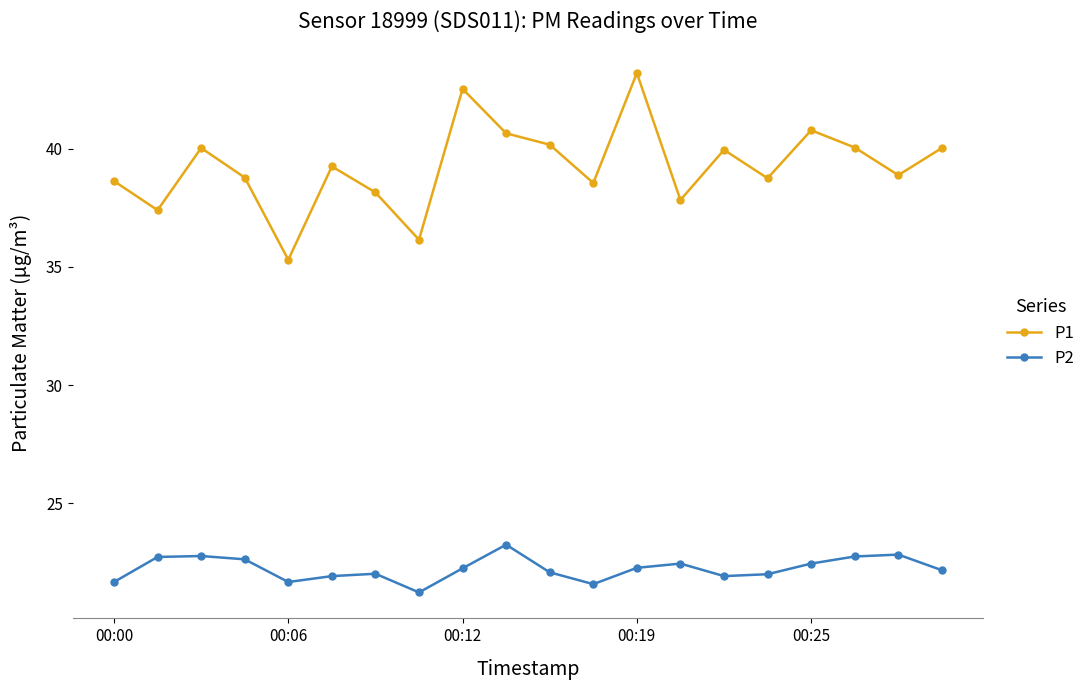

True or false: P1 and P2 cross at least once.

False